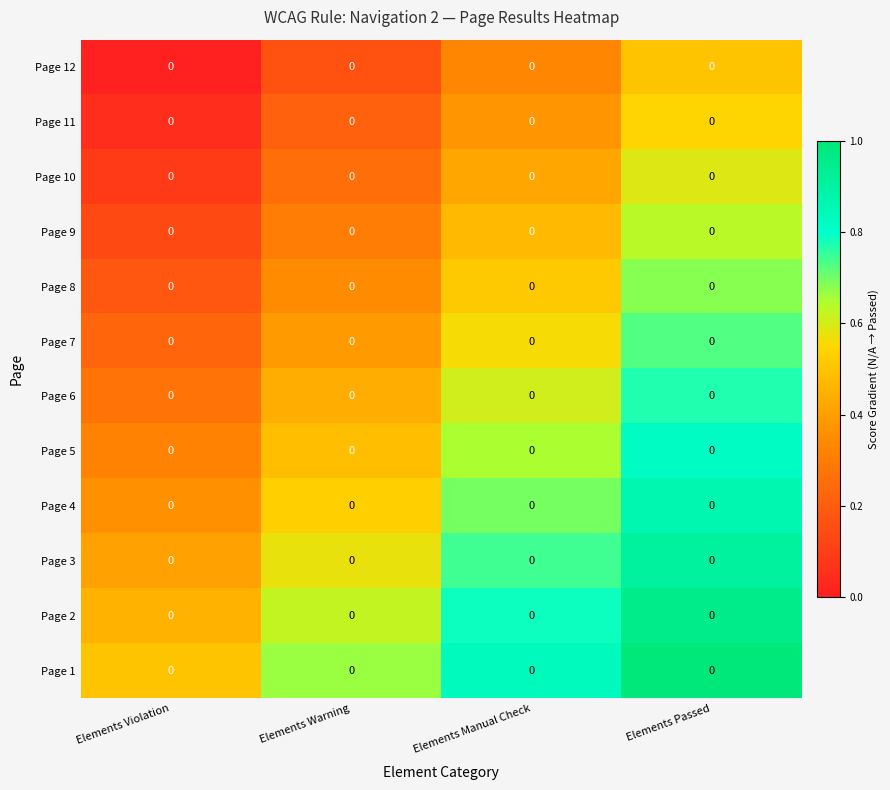

The Page 12 series shows 0.3 at Elements Violation. True or false?

False